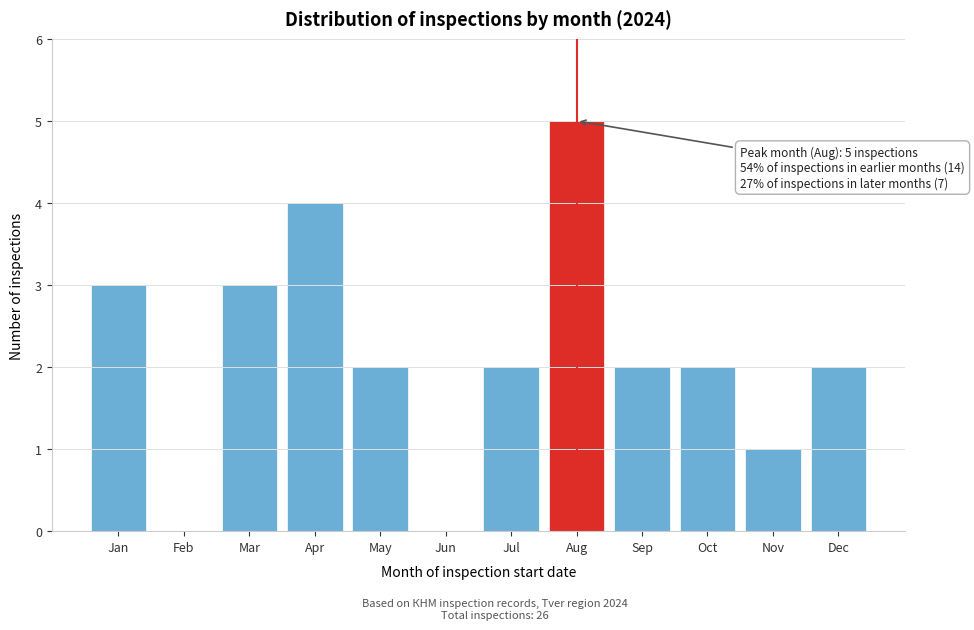

Reading right to left, list all the values displayed in this chart.

Dec=2	Nov=1	Oct=2	Sep=2	Aug=5	Jul=2	Jun=0	May=2	Apr=4	Mar=3	Feb=0	Jan=3